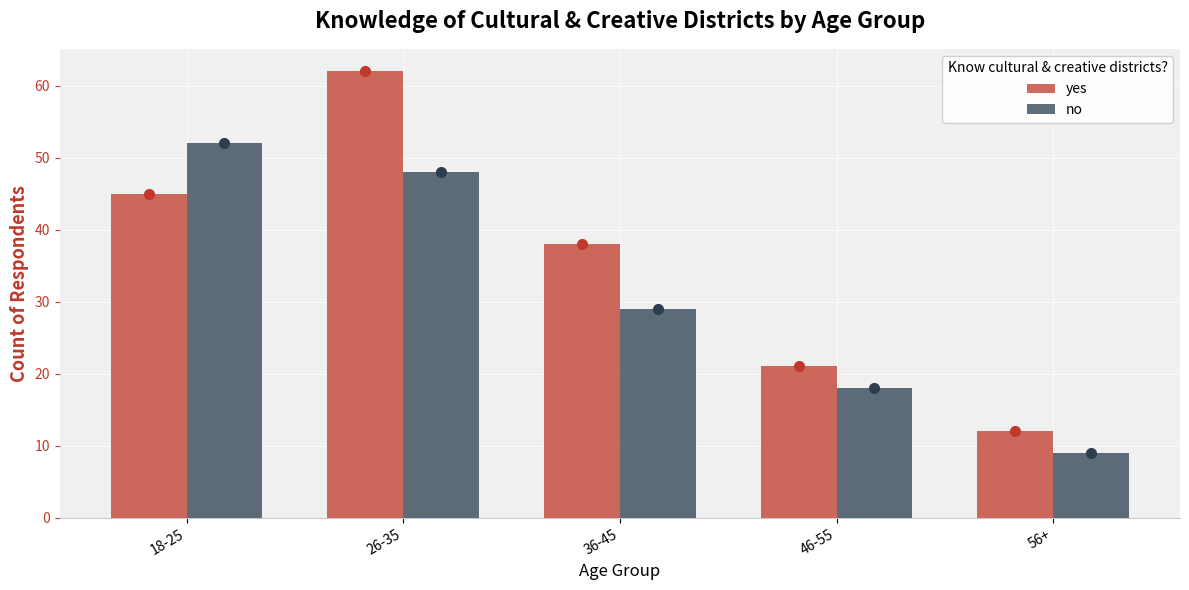

What is the value of the yes bar at the 5th from the left?

12